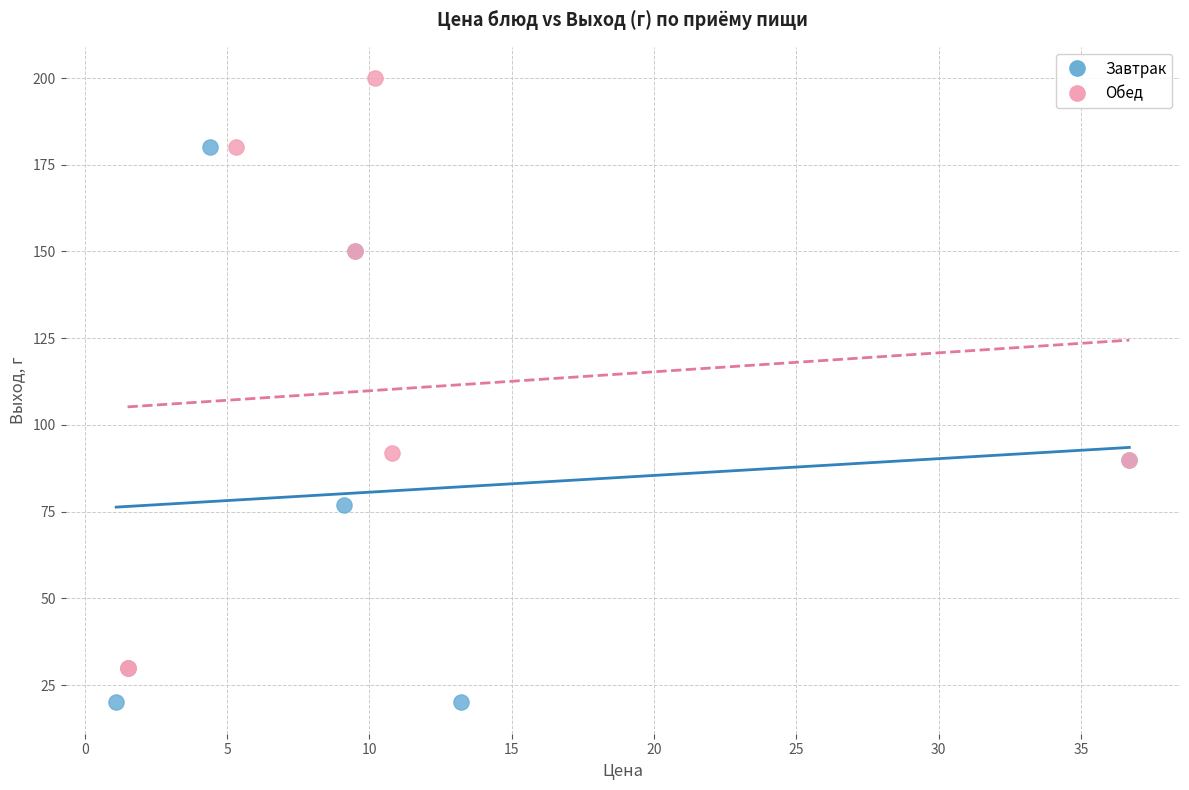

What are all the series names shown in the legend?

Завтрак, Обед